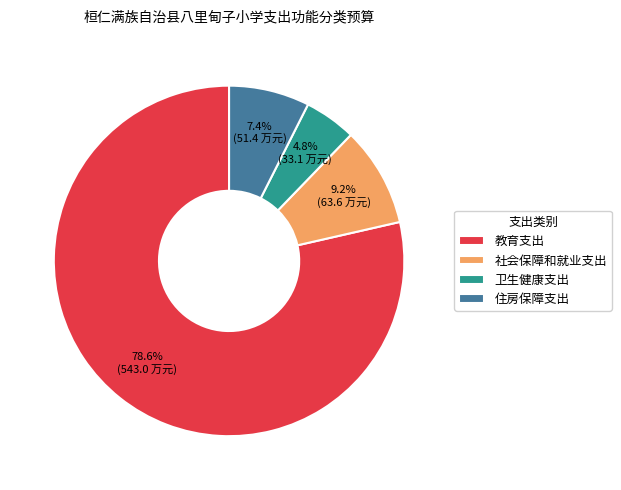

To the nearest percent, what percentage of the pie is 住房保障支出?

7%